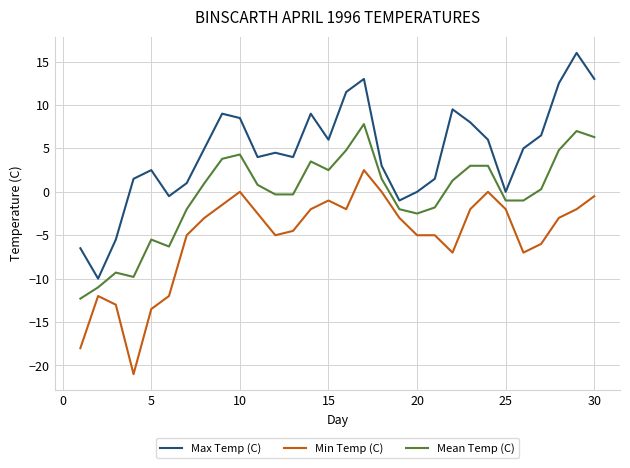

Which series has the largest total across all categories?

Max Temp (C)